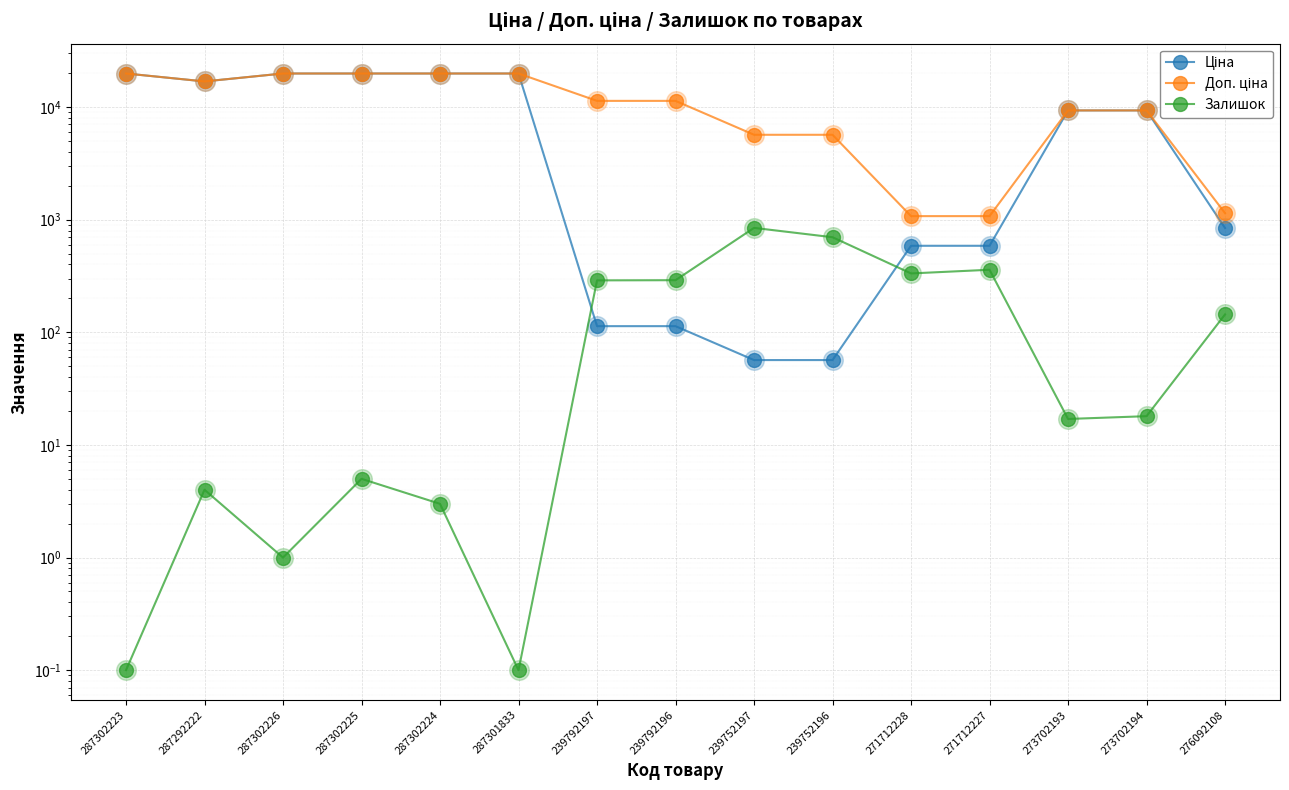

What are all the series names shown in the legend?

Ціна, Доп. ціна, Залишок